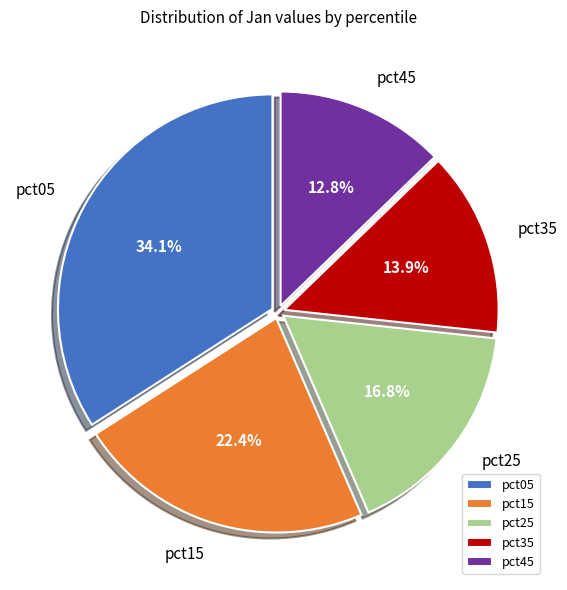

Rank the categories by value from lowest to highest.

pct45, pct35, pct25, pct15, pct05